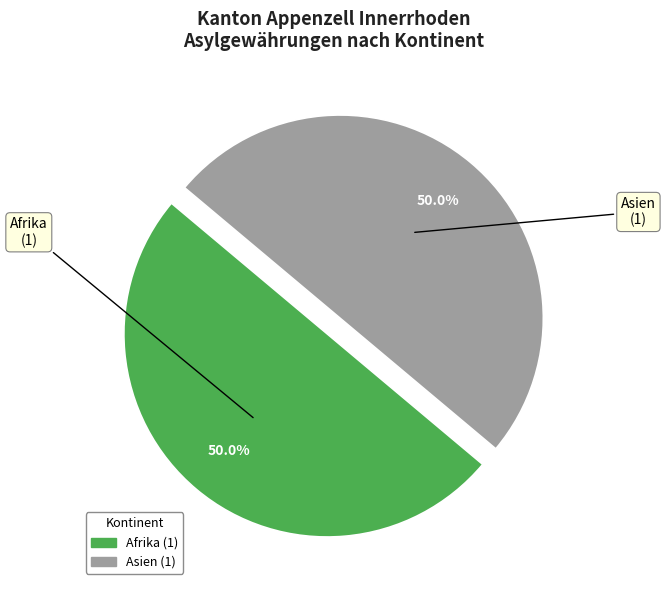

Count the number of slices in the pie.

2